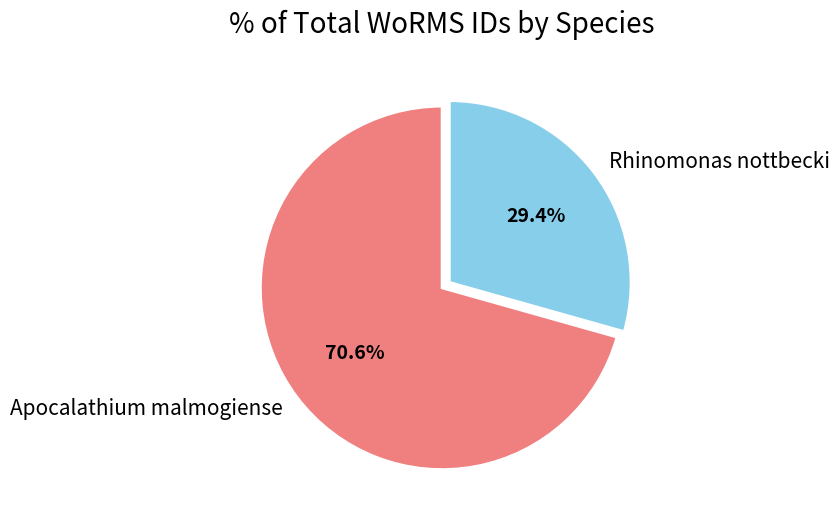

To the nearest percent, what percentage of the pie is Apocalathium malmogiense?

71%